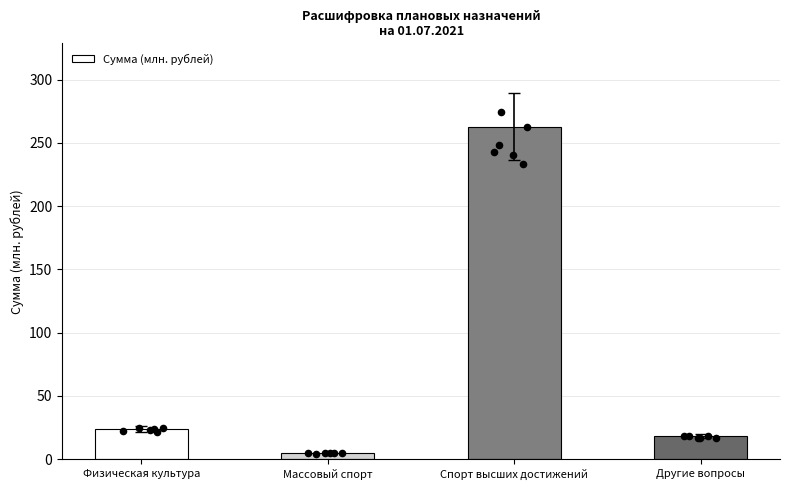

Approximately how many times larger is the value at Спорт высших достижений compared to Другие вопросы?

14.4